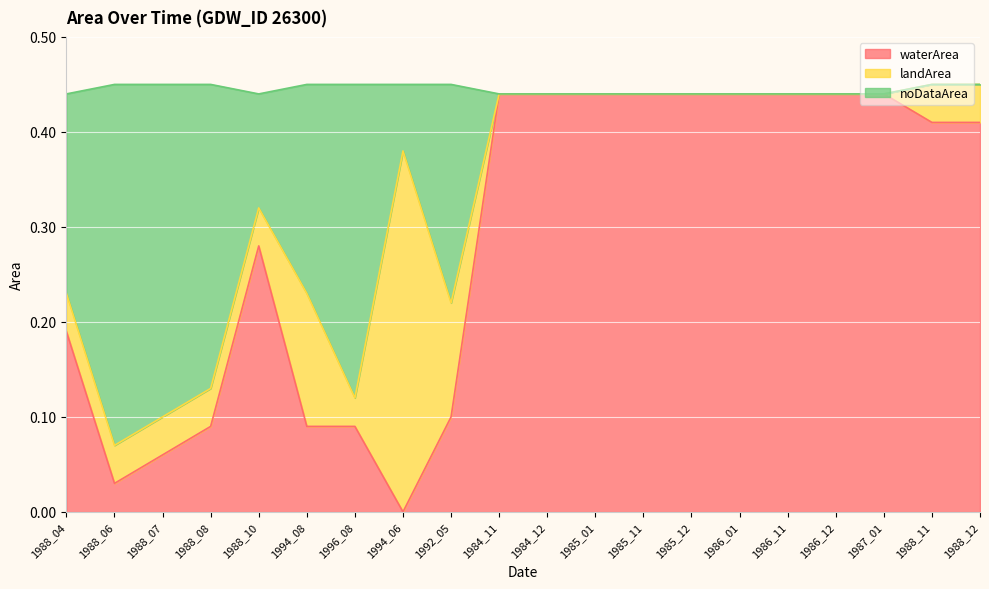

The value of waterArea at 1992_05 is 0.0. True or false?

False